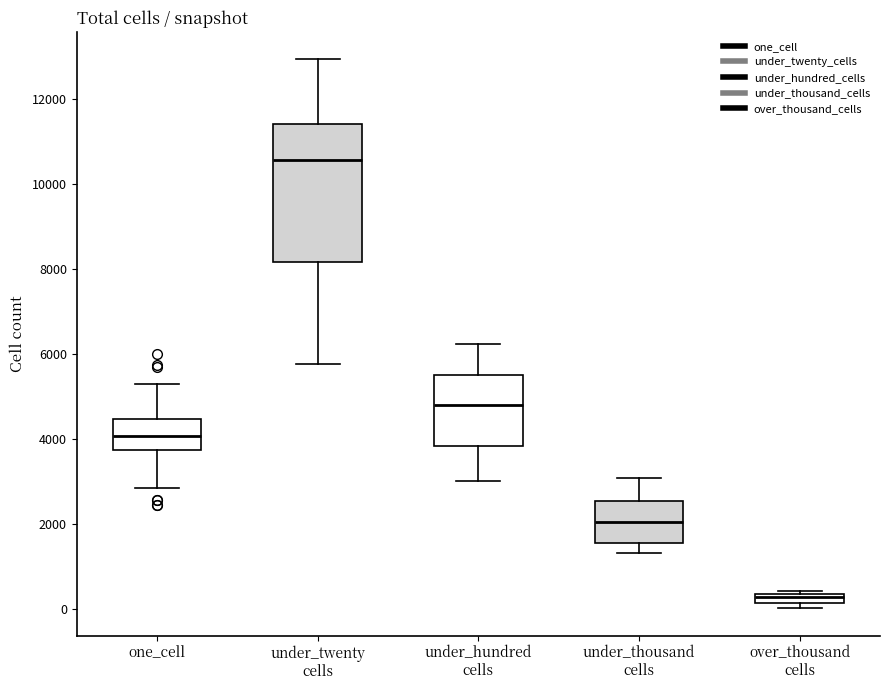

Where does the upper whisker of the box for under_hundred cells end on the y-axis? The values are not printed on the chart, so give them approximately, as read against the axis.

6200